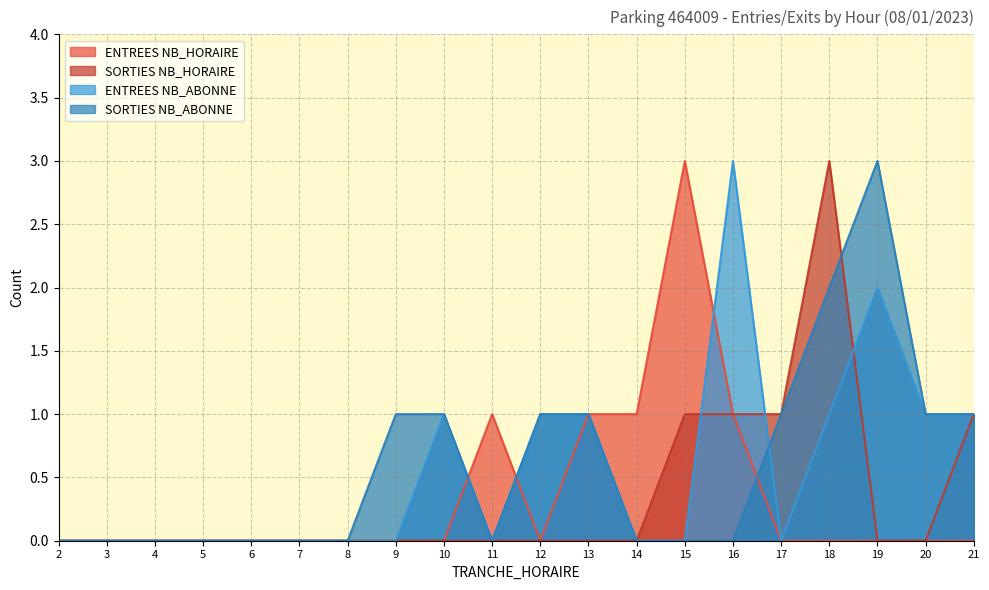

At how many categories does at least one series exceed 0?

13